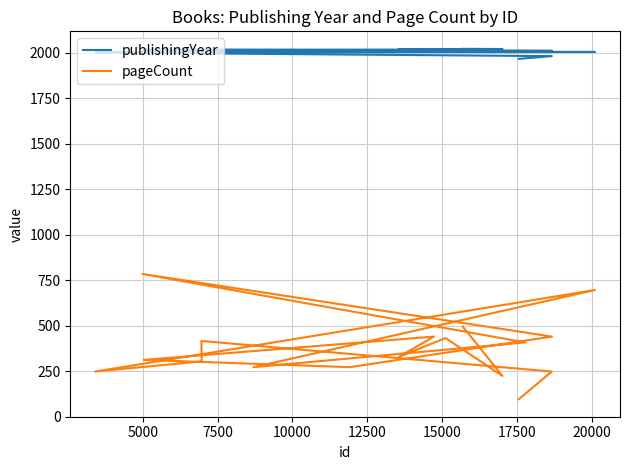

How many categories are shown in the chart?

17